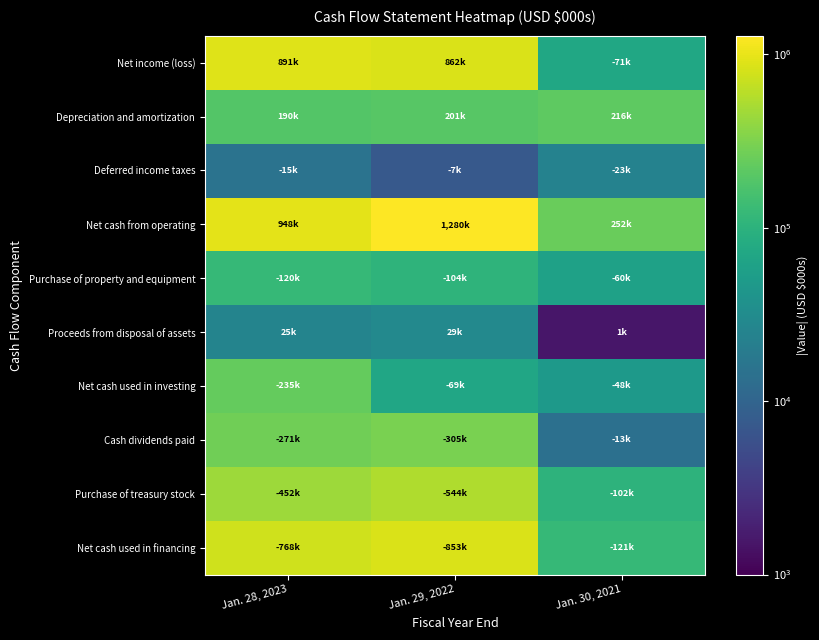

What is the difference between the highest and lowest values at Jan. 29, 2022?

1272572